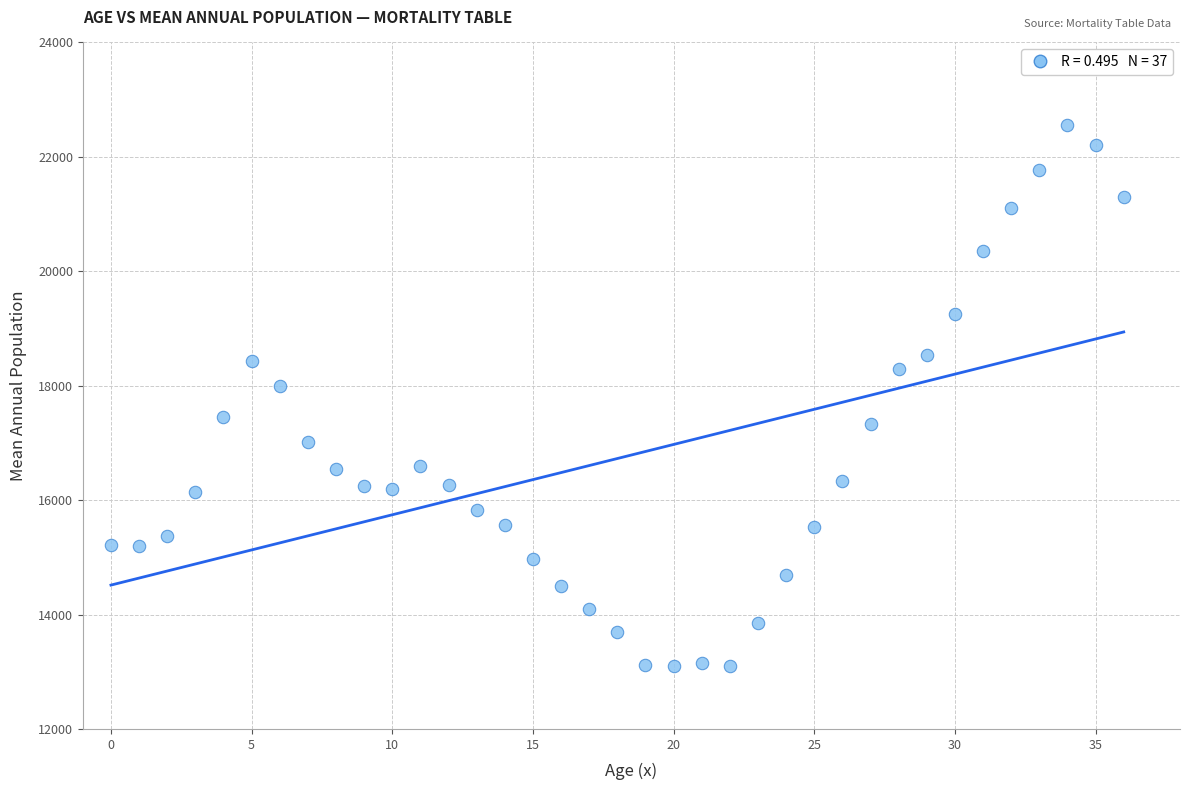

What is the range of Y values (max minus min)?

9453.9